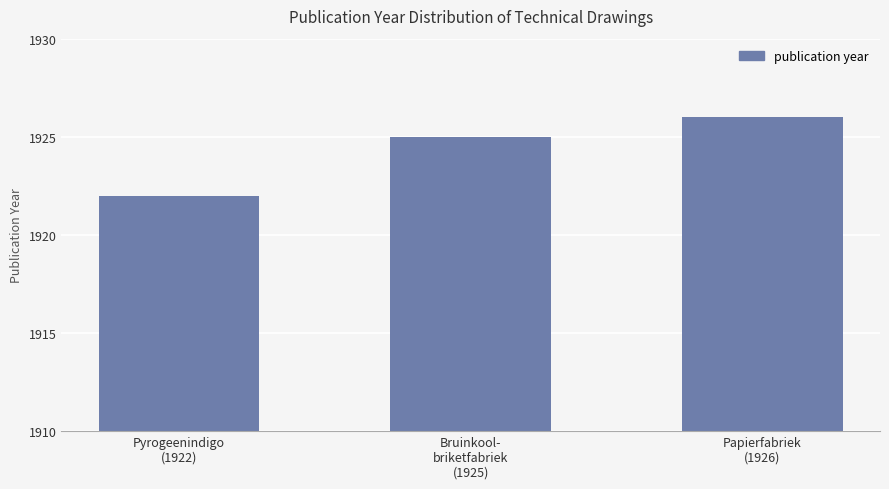

How many values are between 1922 and 1926?

3